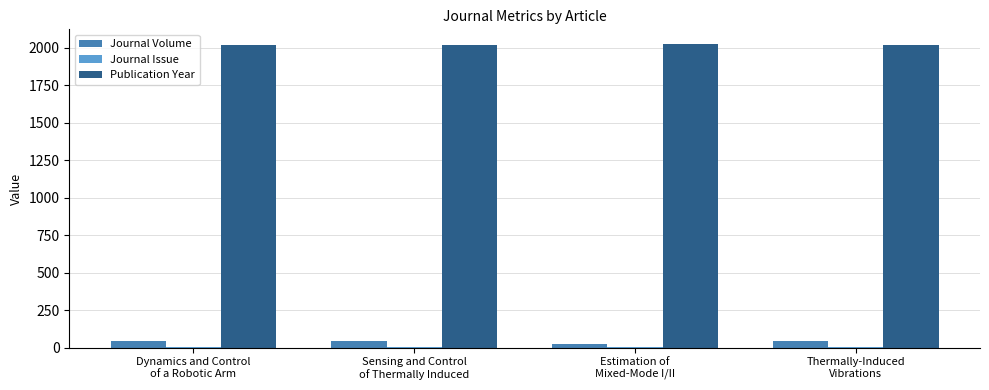

Which series has the largest total across all categories?

Publication Year